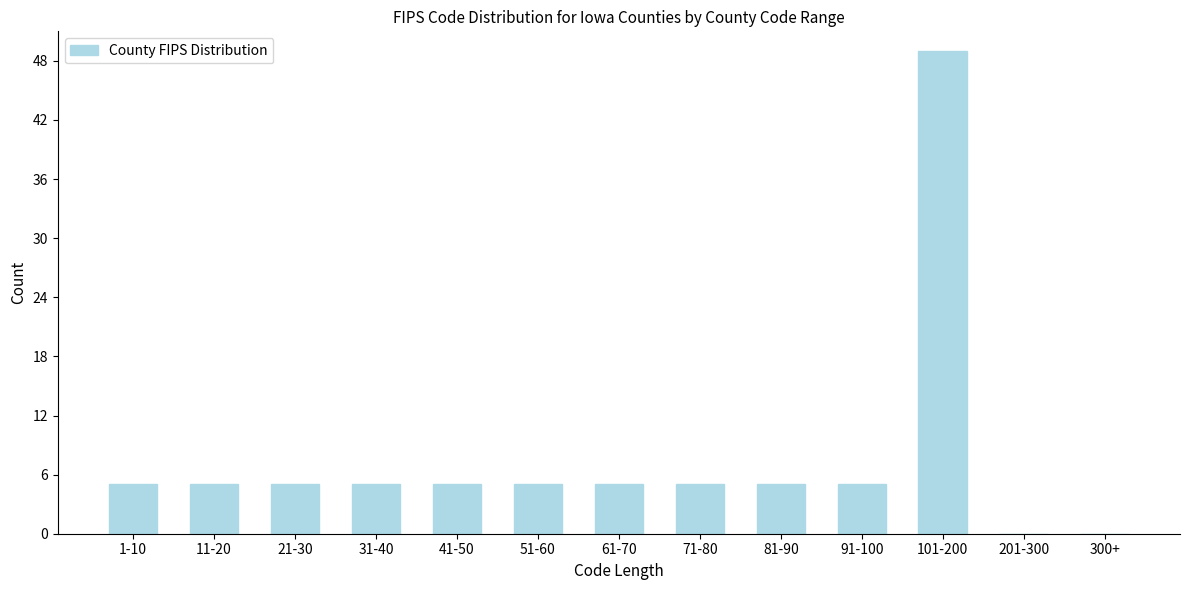

Reading left to right, extract all data points from this chart.

1-10=5	11-20=5	21-30=5	31-40=5	41-50=5	51-60=5	61-70=5	71-80=5	81-90=5	91-100=5	101-200=49	201-300=0	300+=0